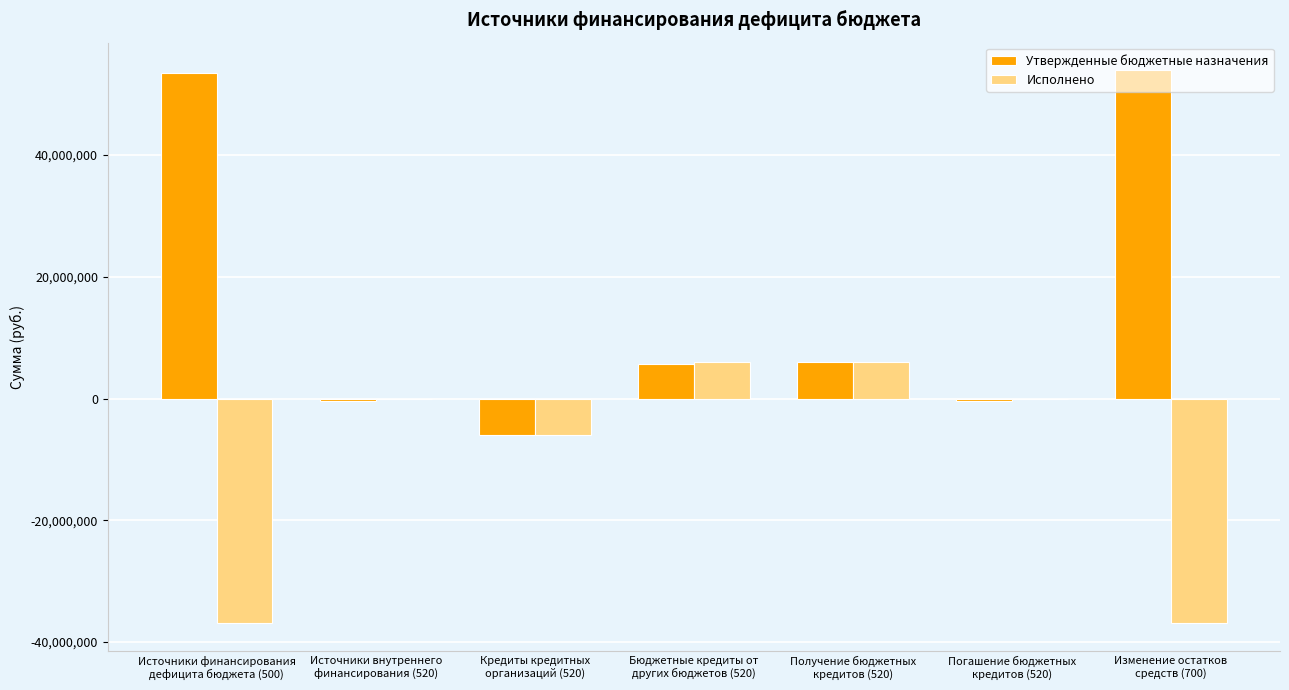

How many categories are shown in the chart?

7